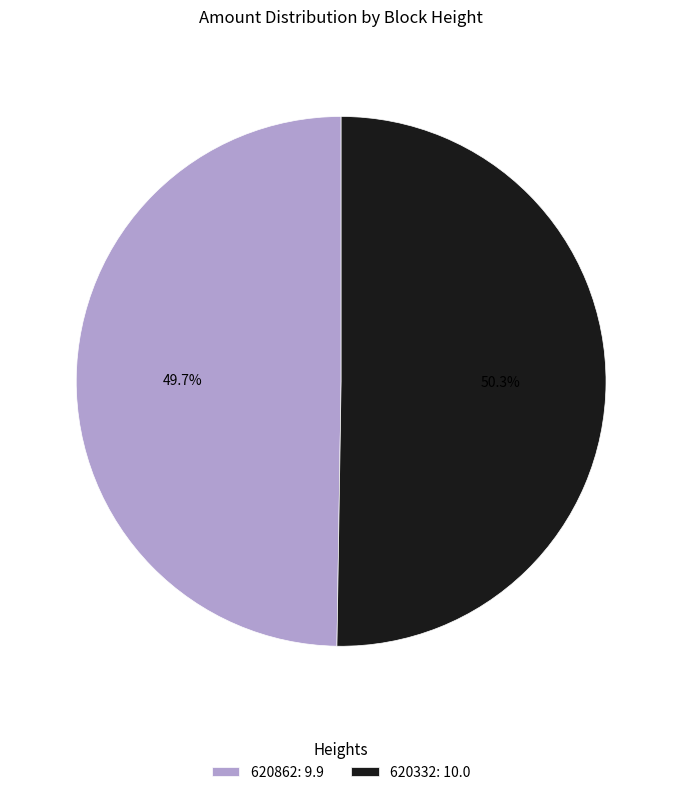

True or false: 620332 accounts for 50% of the total.

True